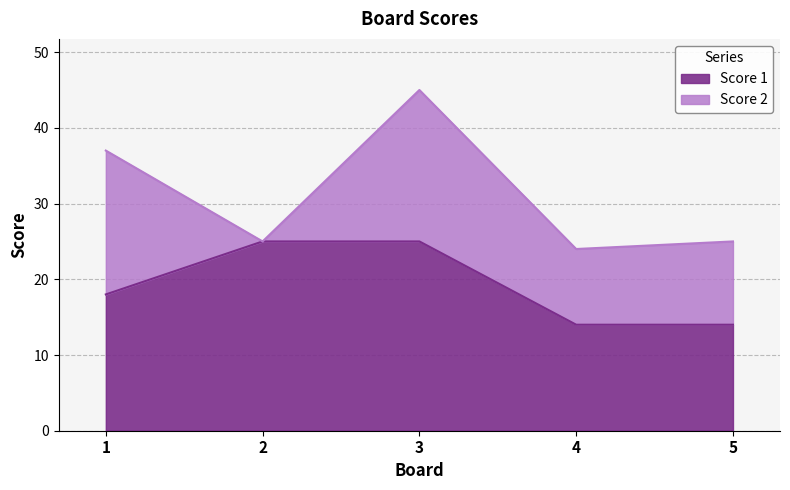

List the labels in order of value, smallest first.

4, 5, 1, 2, 3